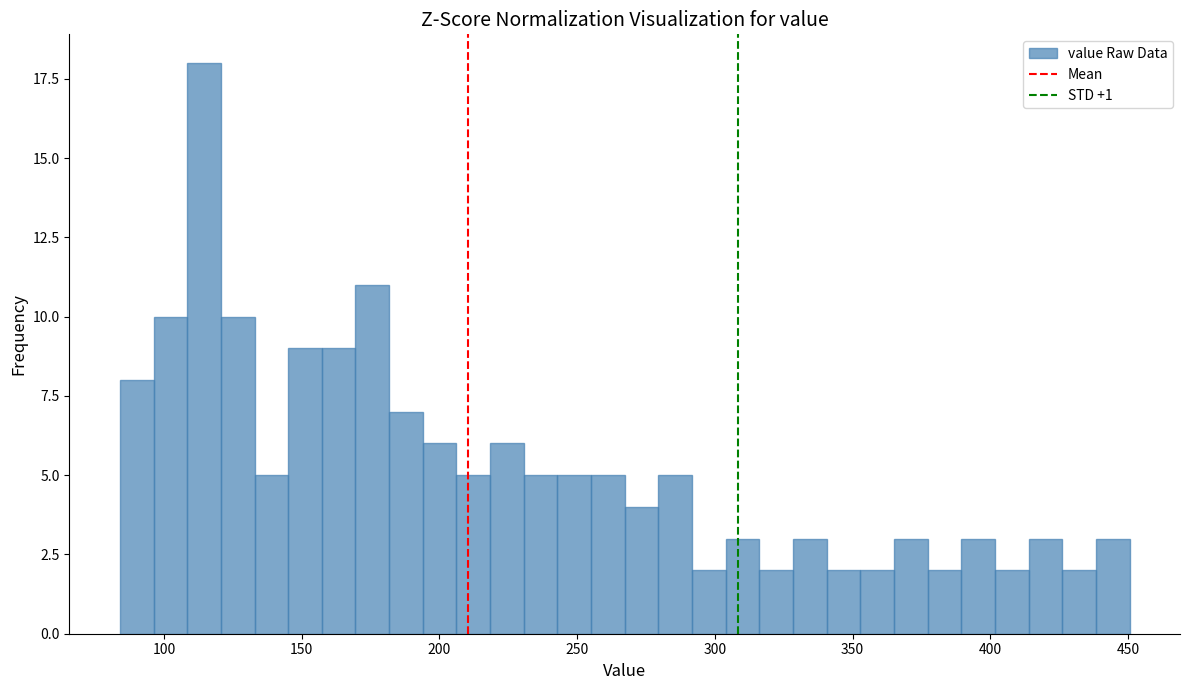

Around what value on the x-axis is the tallest bar? Give the approximate position of its centre, as read against the axis.

115